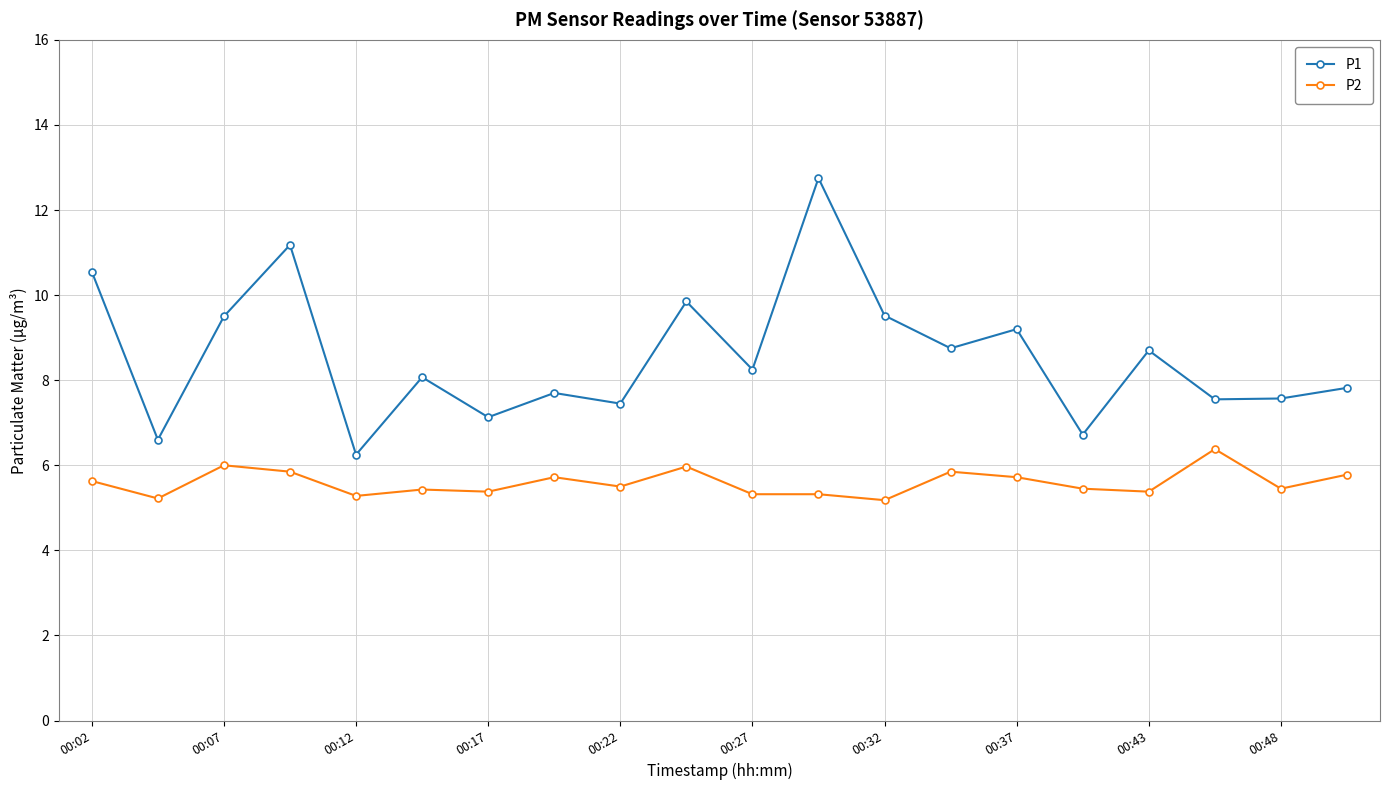

Count the number of categories in the chart.

20